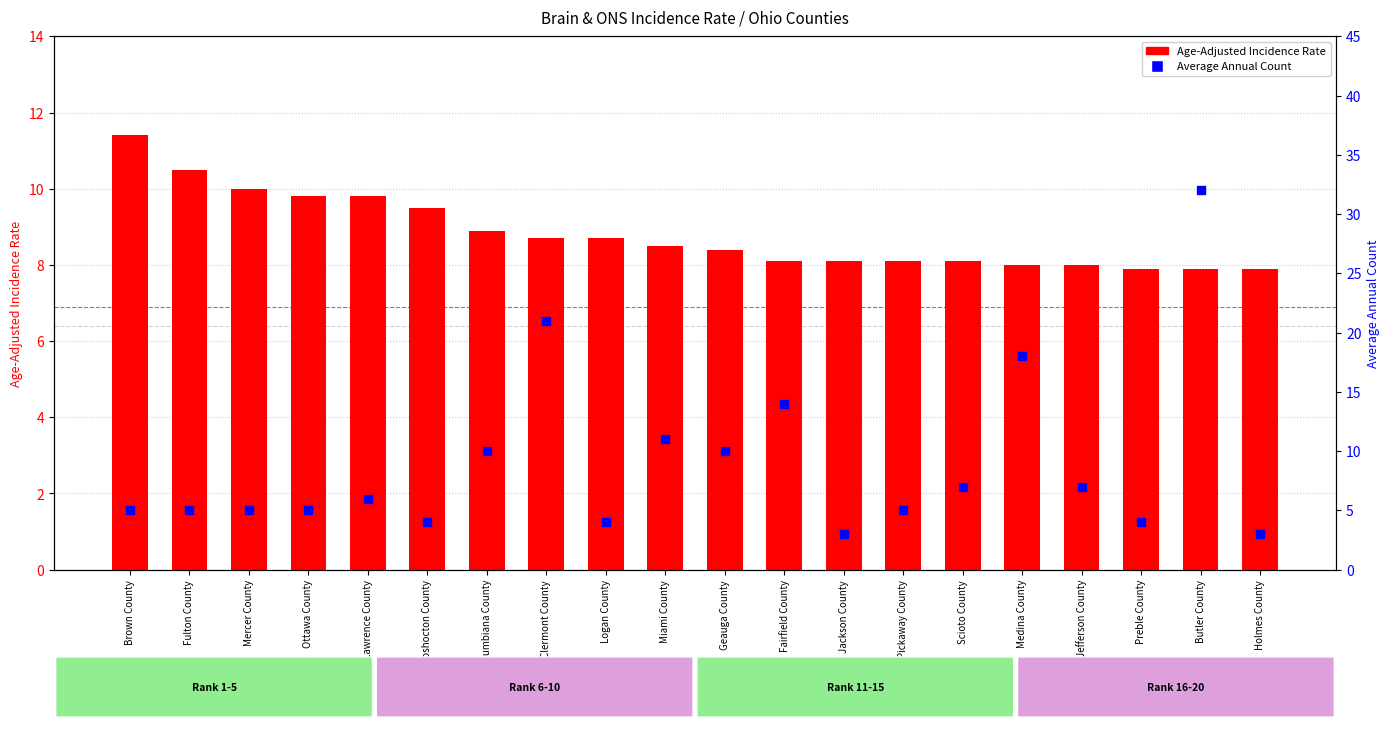

Which series reaches the maximum Y coordinate?

Average Annual Count